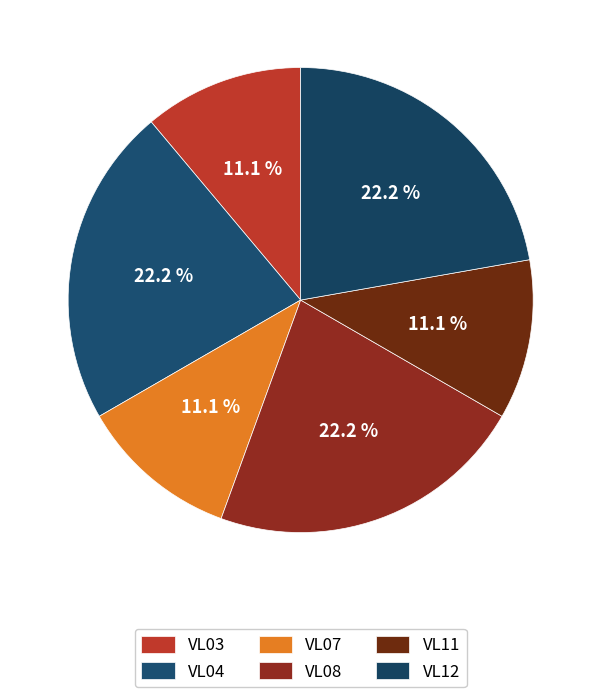

Which category has the smallest portion of the pie?

VL03